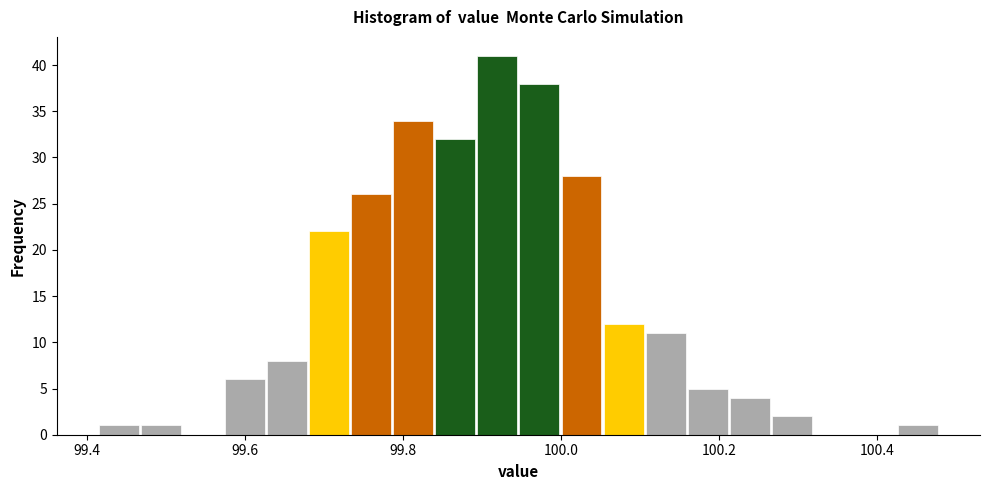

Read against the x-axis, roughly where is the centre of the tallest bar?

99.92